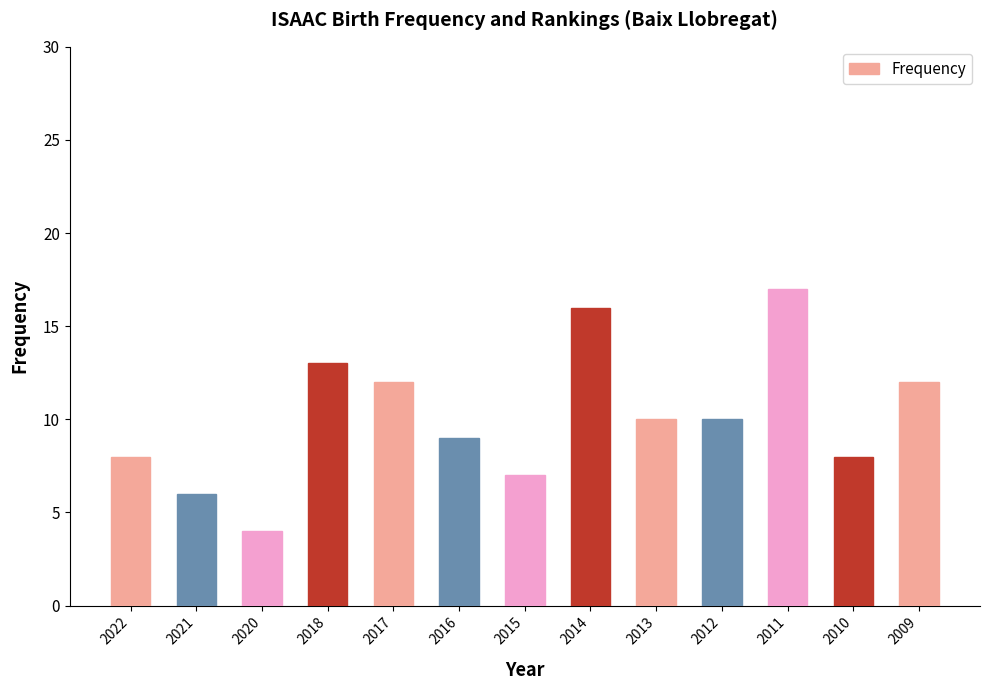

What is the change in value from 2017 to 2013?

-2